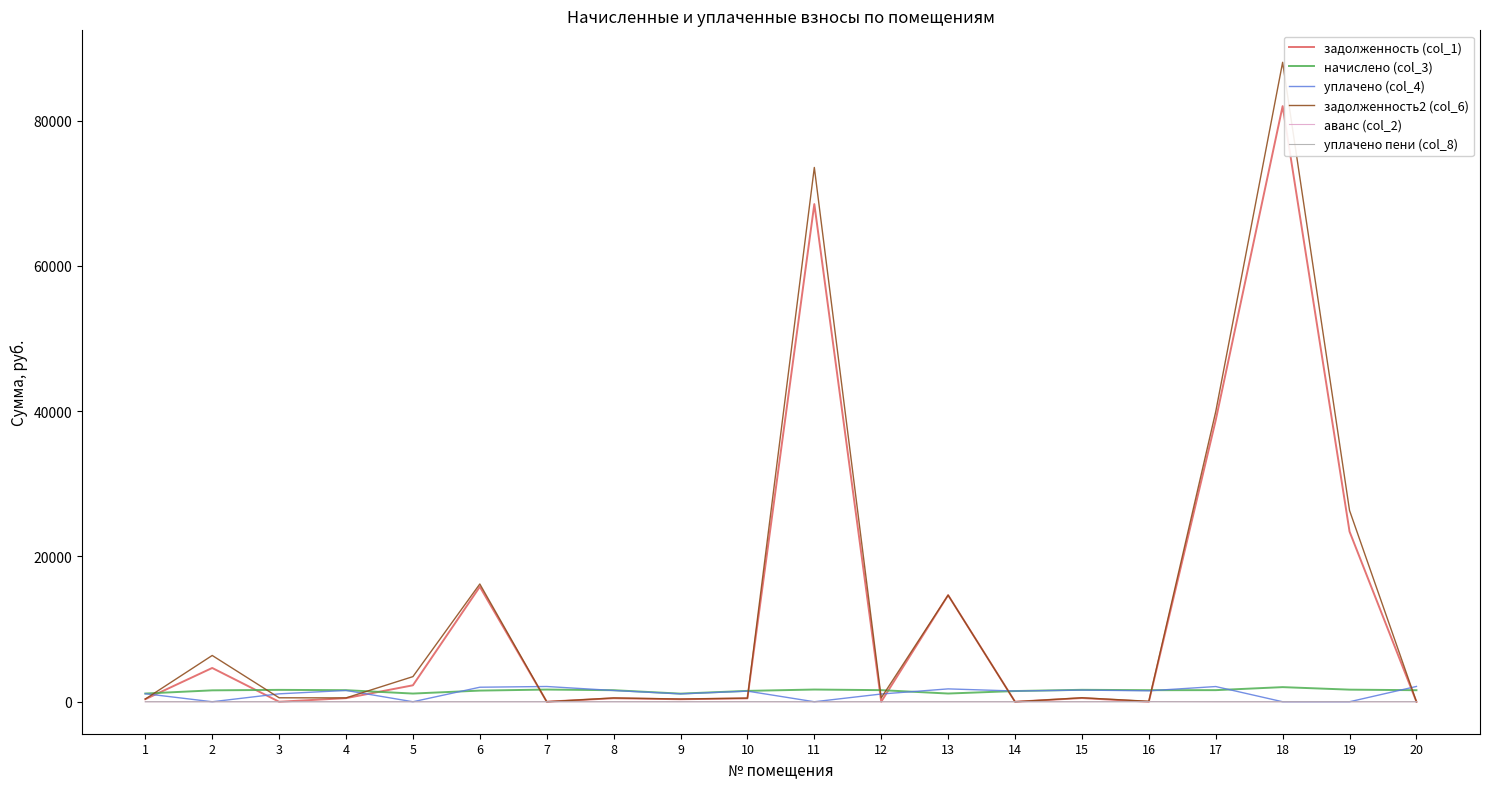

What is the maximum value shown in the chart?

88040.4